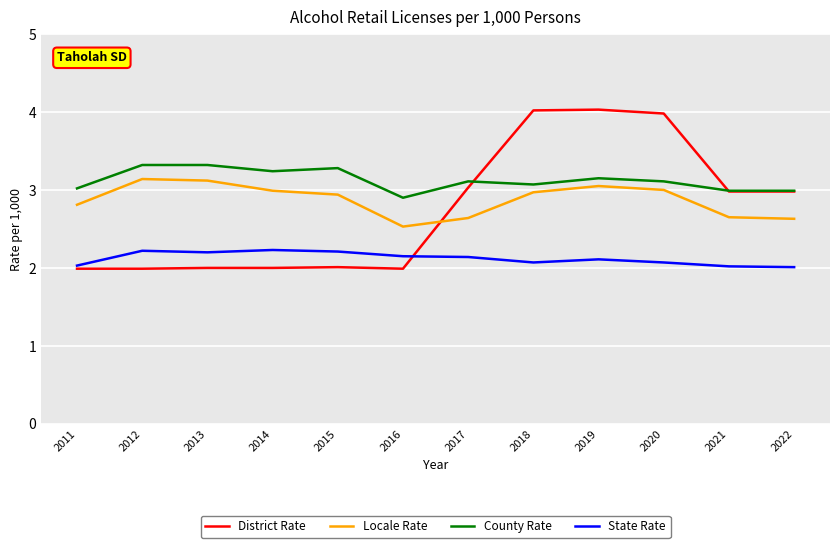

The County Rate series shows 3.0 at 2011. True or false?

True